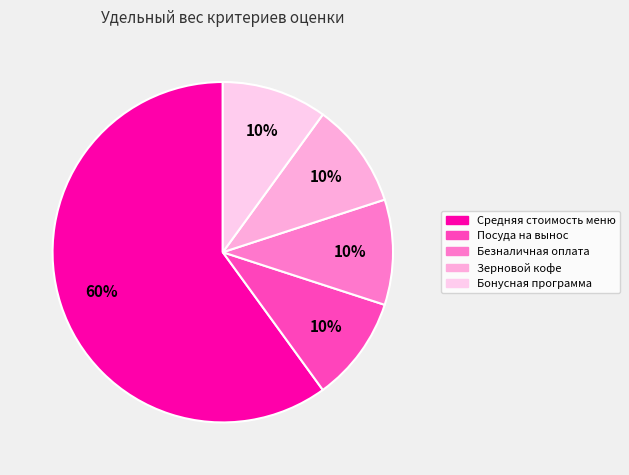

What is the smallest slice in the pie chart?

Посуда на вынос